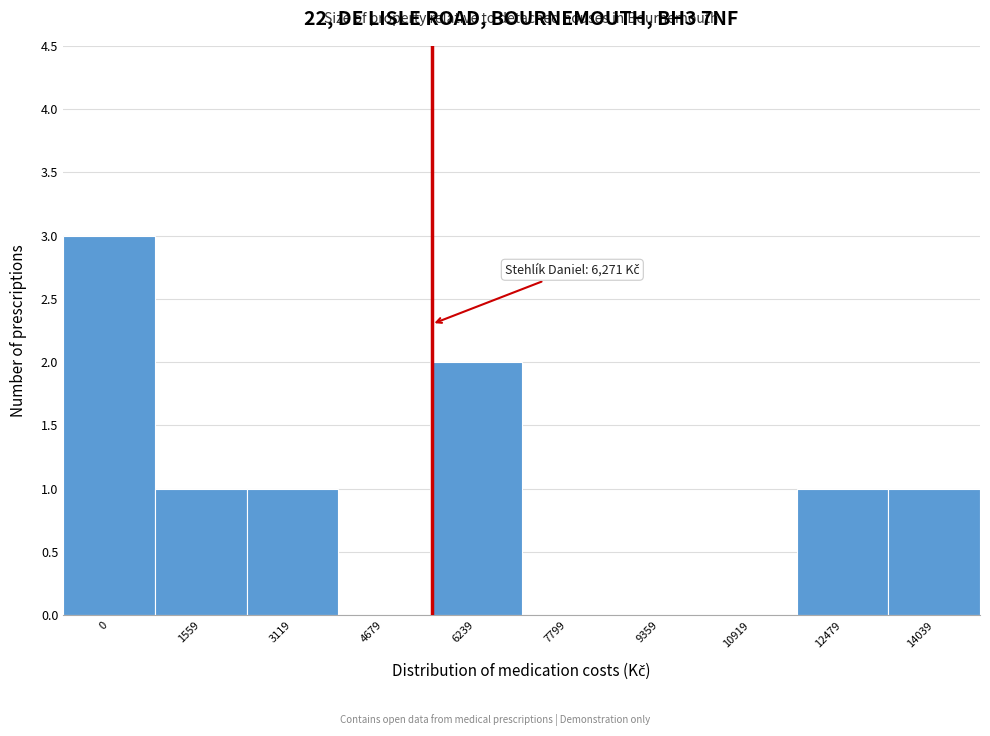

Reading right to left, list all the values displayed in this chart.

14039=1	12479=1	10919=0	9359=0	7799=0	6239=2	4679=0	3119=1	1559=1	0=3